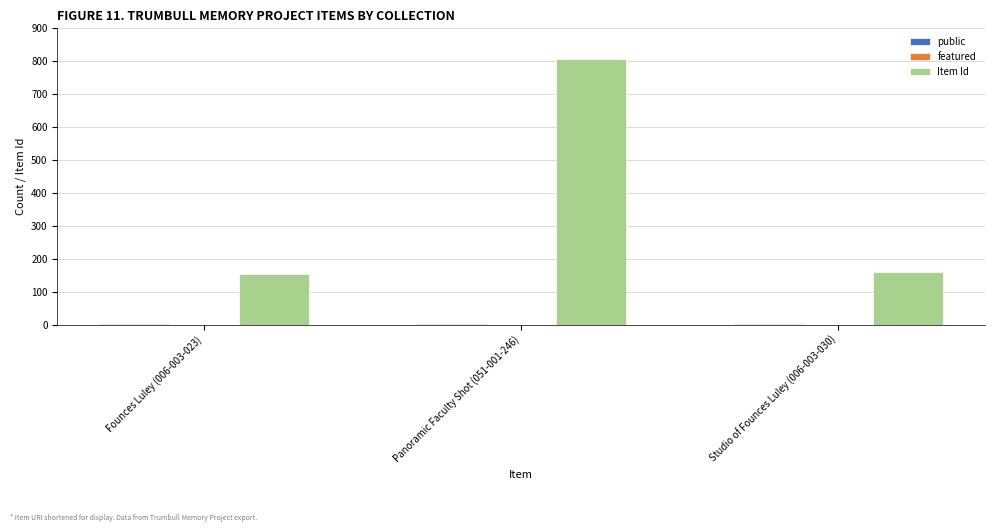

Which series changed the most between Panoramic Faculty Shot (051-001-246) and Studio of Founces Luley (006-003-030)?

Item Id